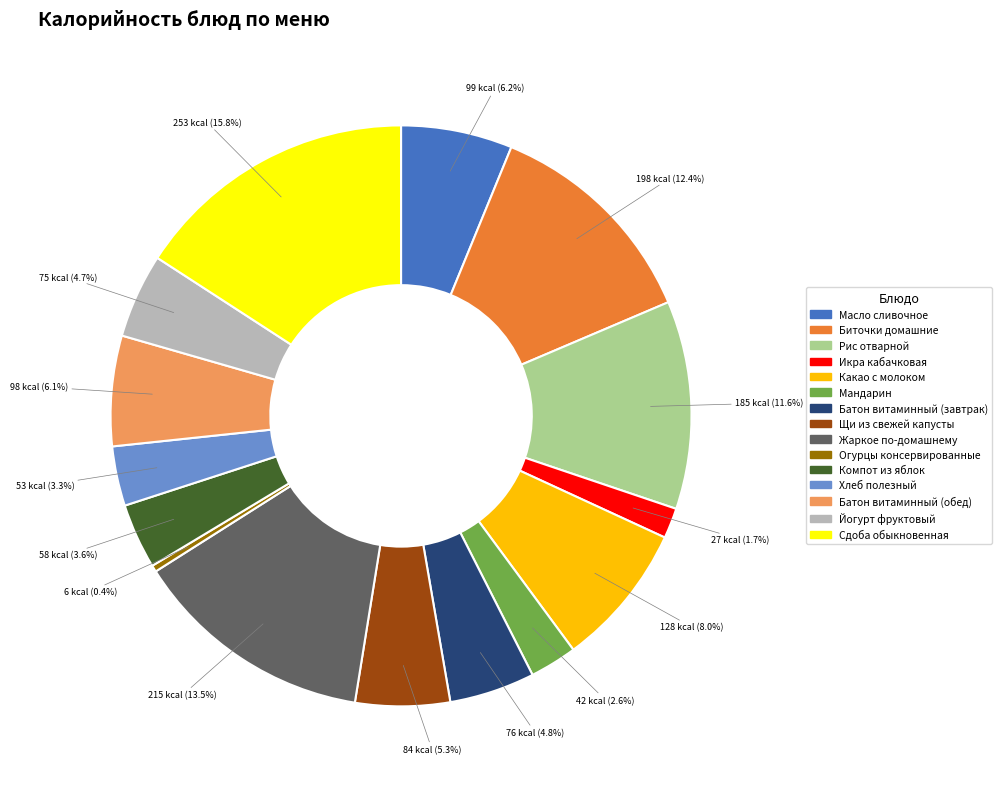

Count the number of slices in the pie.

15